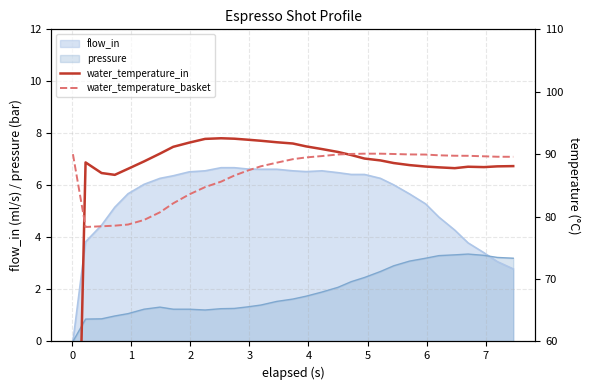

What is the highest value of the water_temperature_in series?

92.5